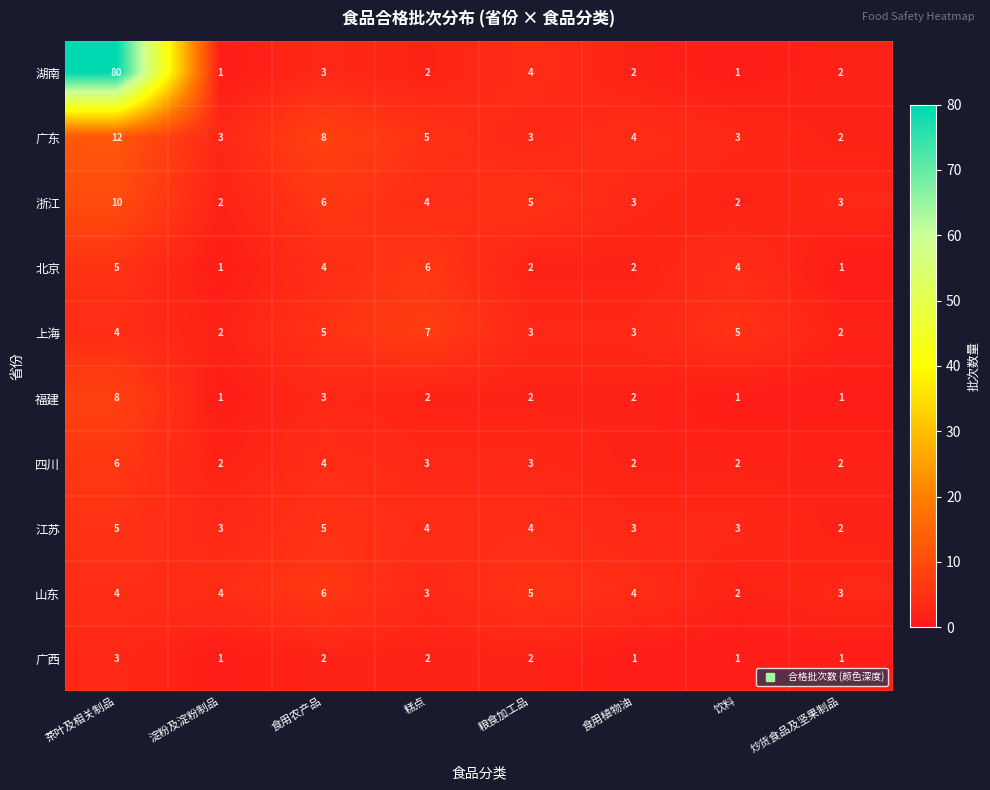

At which label does 上海 reach its peak?

糕点